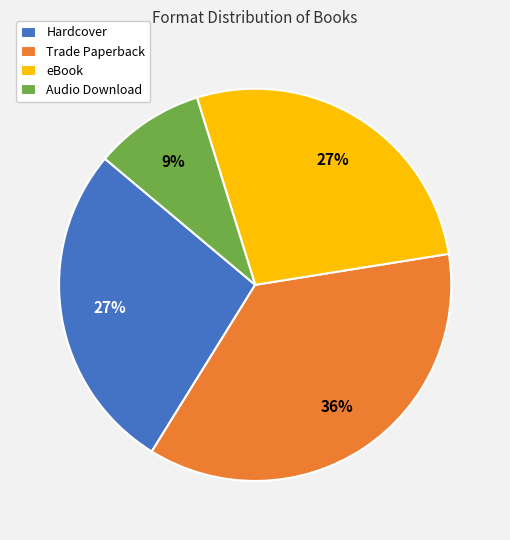

Between Audio Download and eBook, which is larger?

eBook